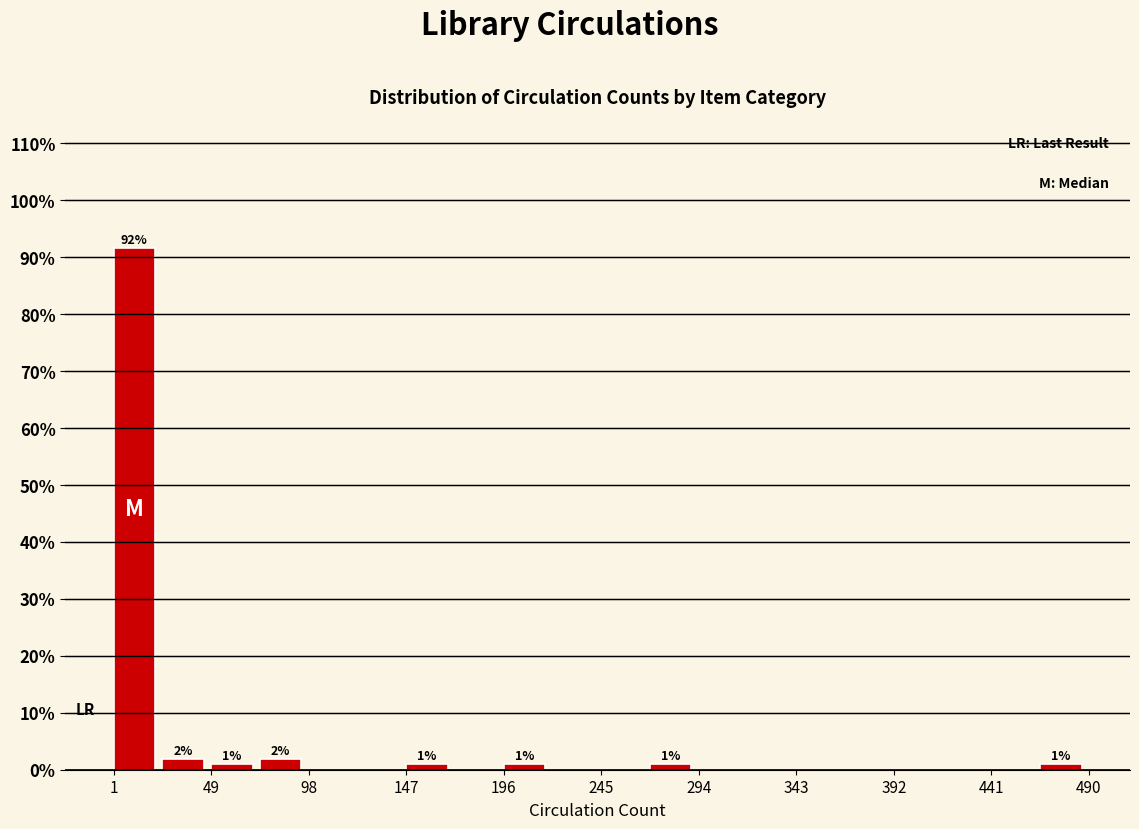

Which range on the x-axis has the tallest bar?

0 to 25